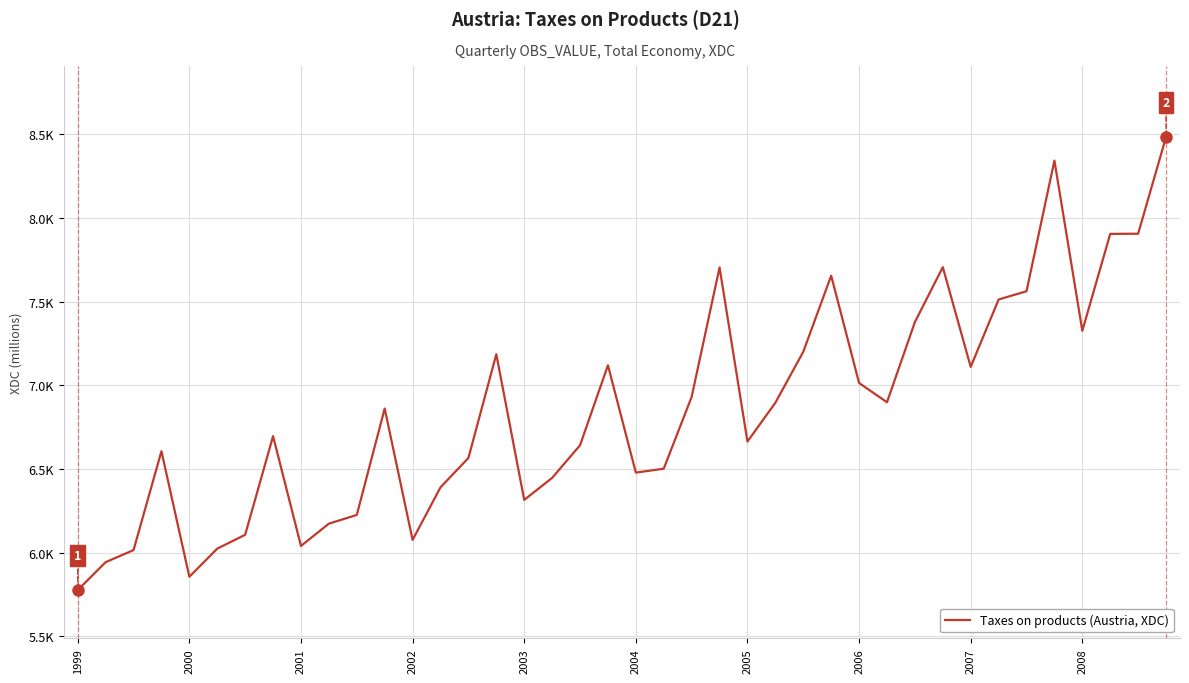

Does the chart display data point markers on the line(s)?

No